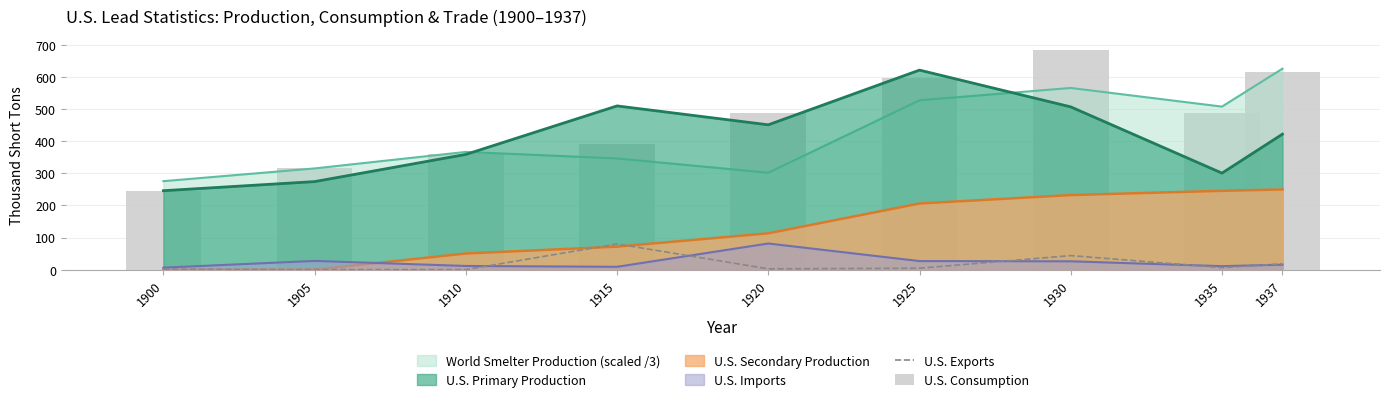

True or false: U.S. Consumption has a value of 88.5 at 1910.

False